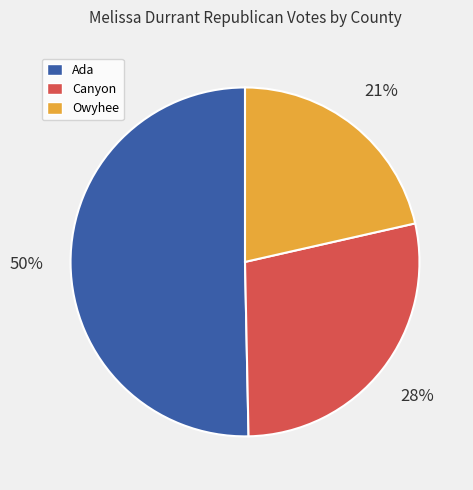

Is the sum of Ada and Canyon greater than half?

Yes